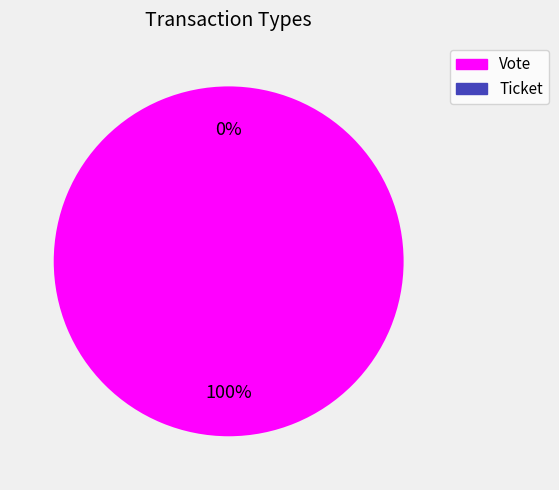

Does Ticket account for over 50% of the chart?

No